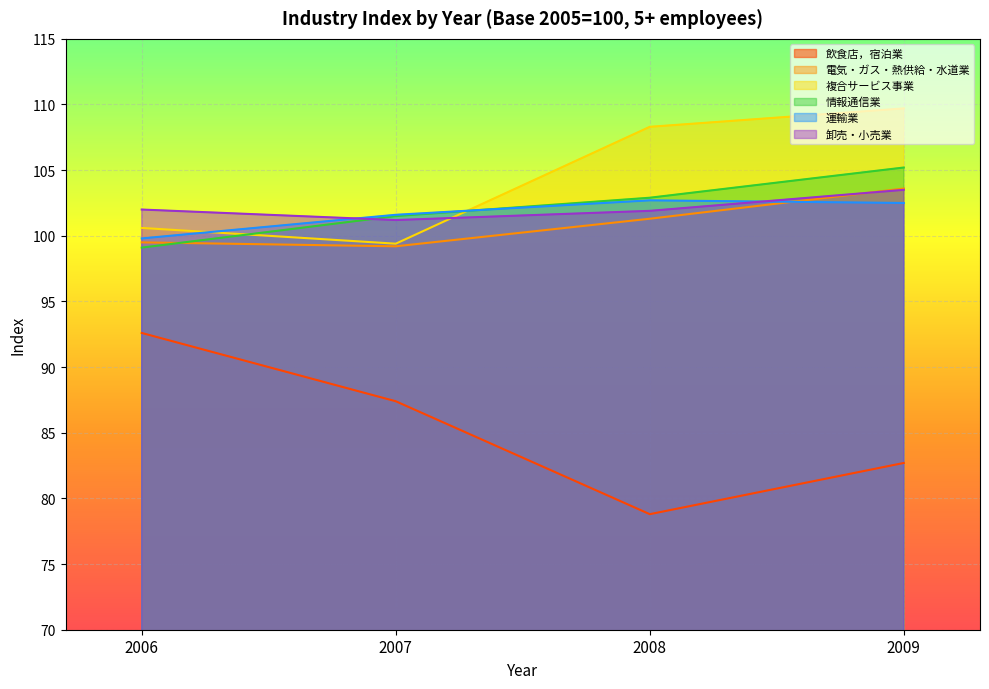

Which series has the widest spread of values?

飲食店，宿泊業